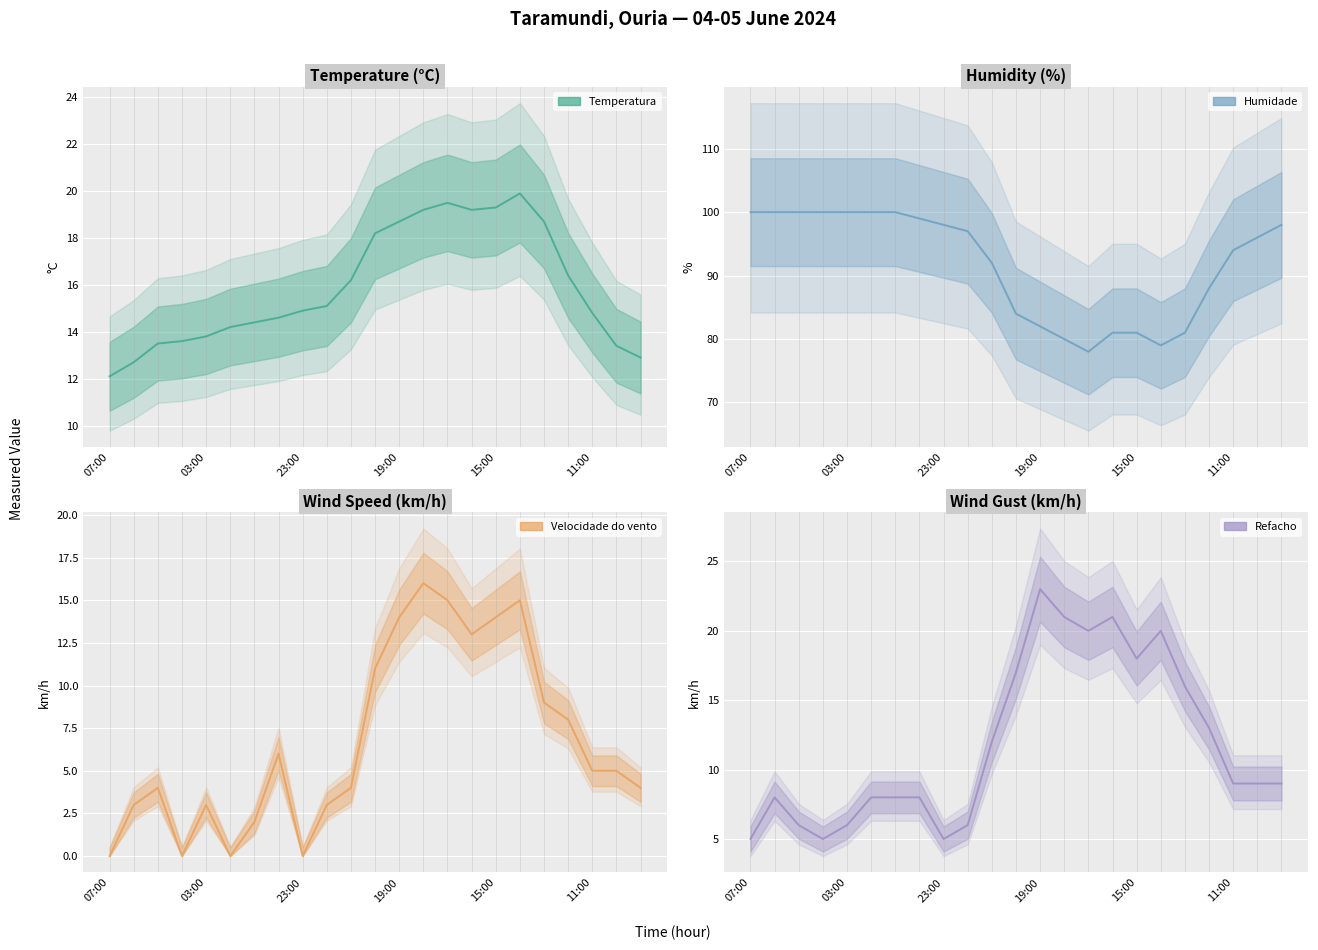

Where does the Humidade series first go above 96?

07:00